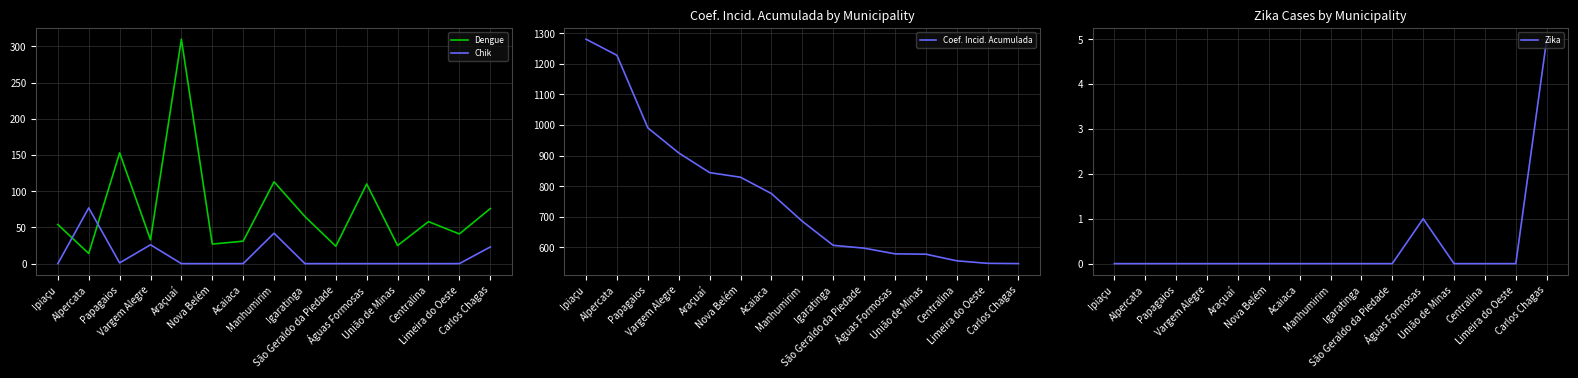

What is the label of the 9th point from the left?

Igaratinga